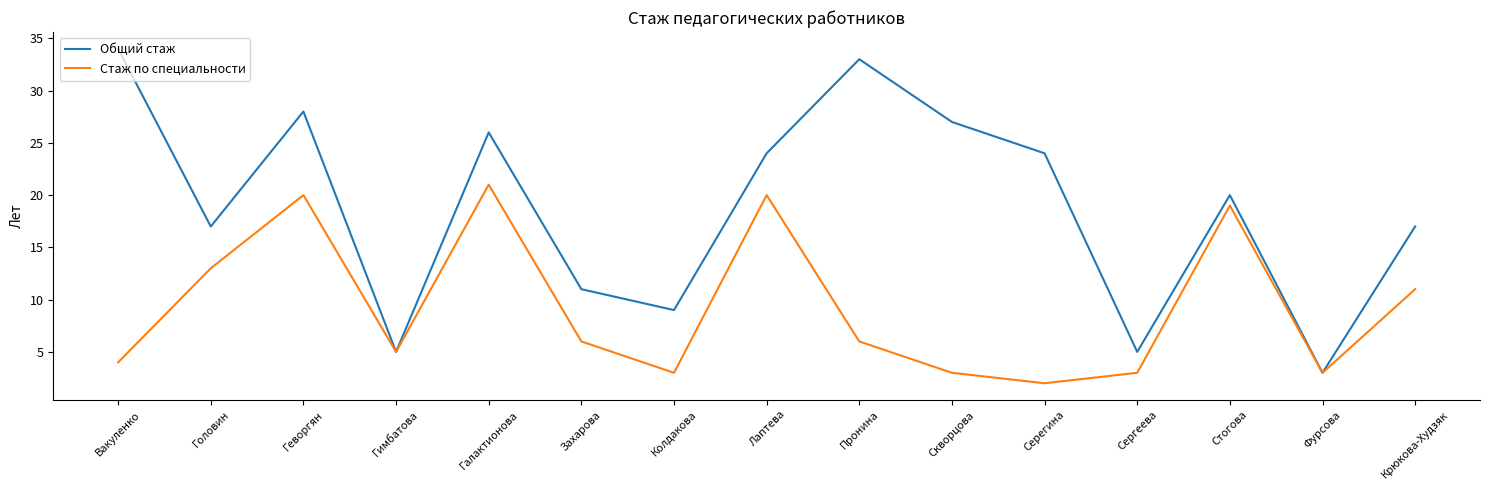

Rank the series at Лаптева from highest to lowest value.

Общий стаж, Стаж по специальности